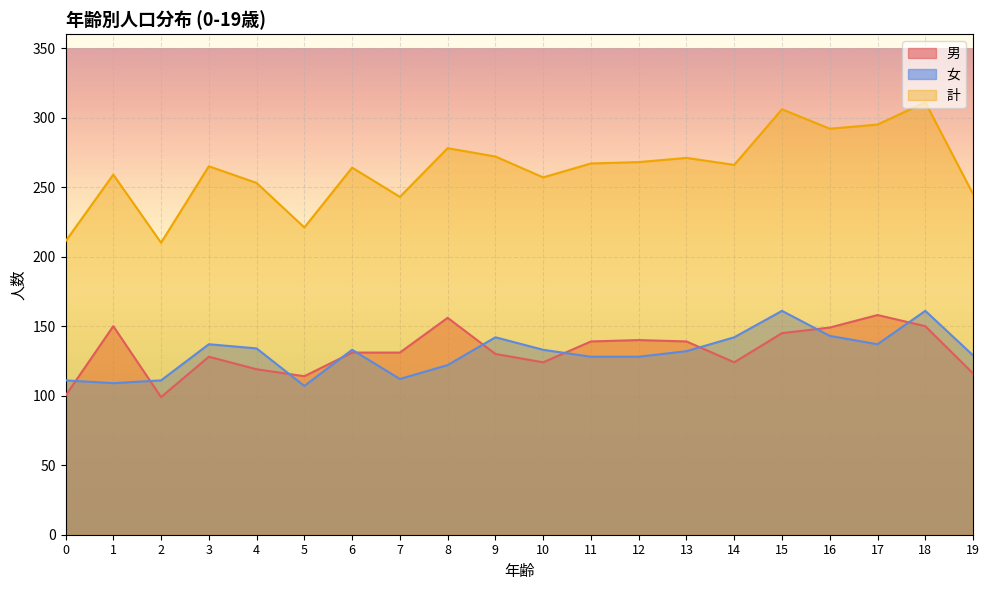

What is the approximate value of 女 at 13?

132